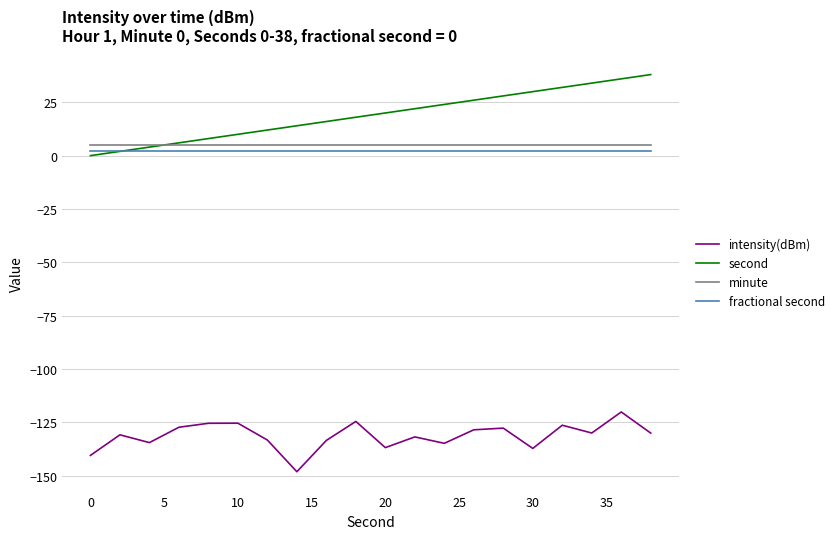

True or false: intensity(dBm) and minute cross at least once.

False